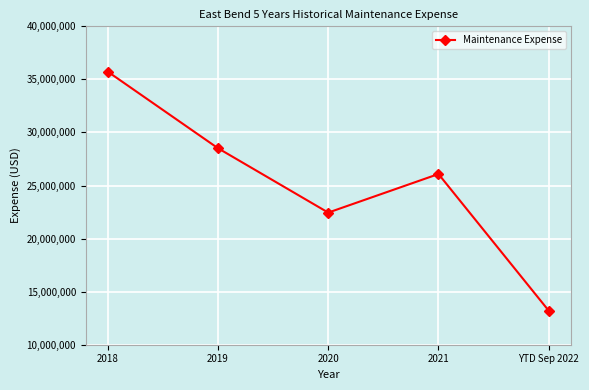

At which label does the data first exceed 26084036?

2018